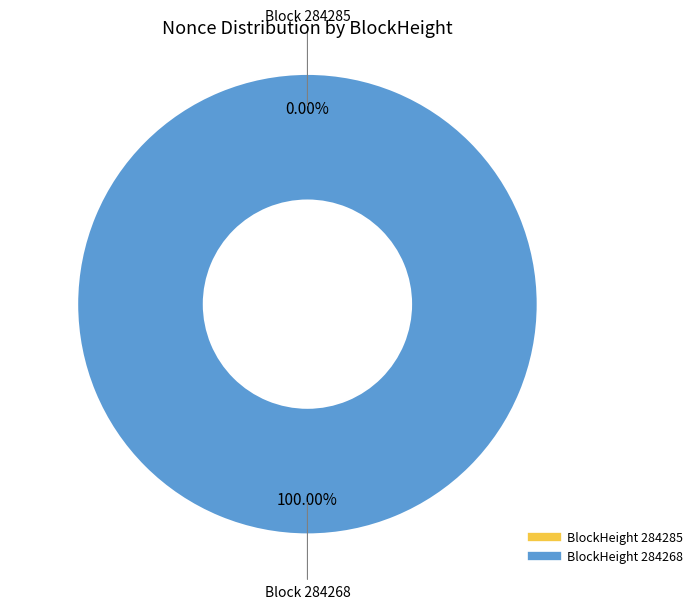

What percentage is the 284268 slice, to the nearest percent?

100%